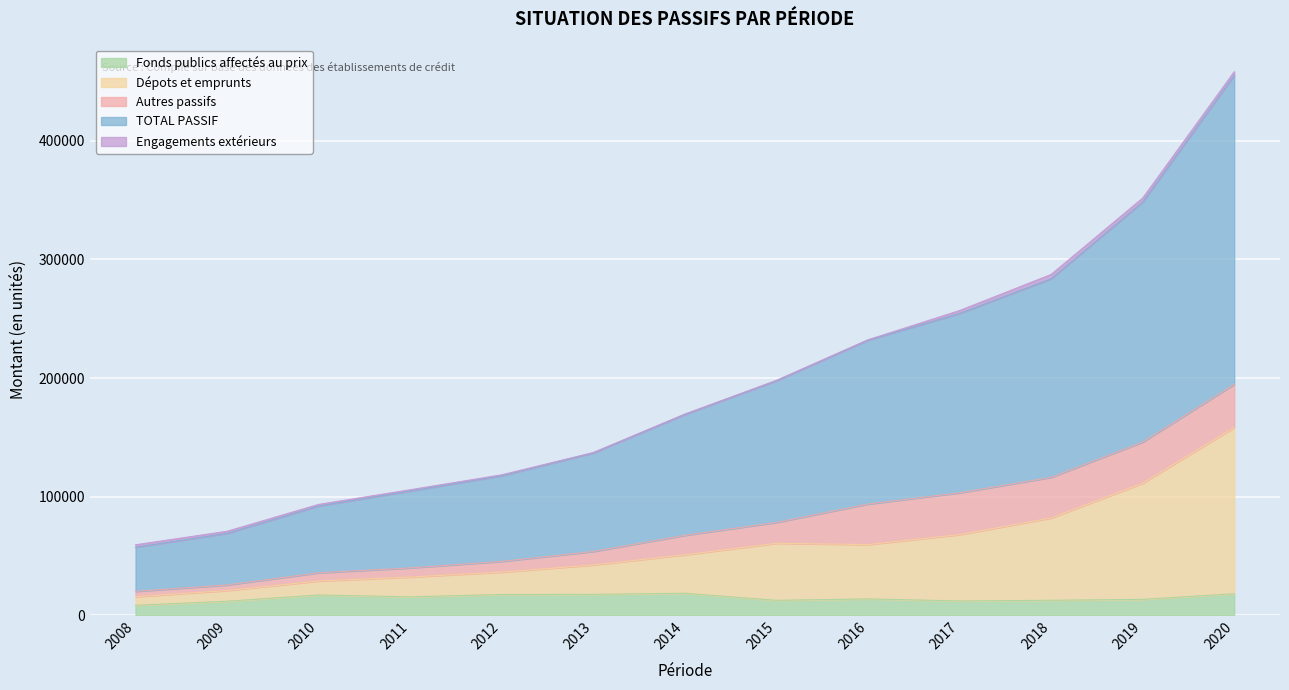

What is the highest value of the Fonds publics affectés au prix series?

18489.4